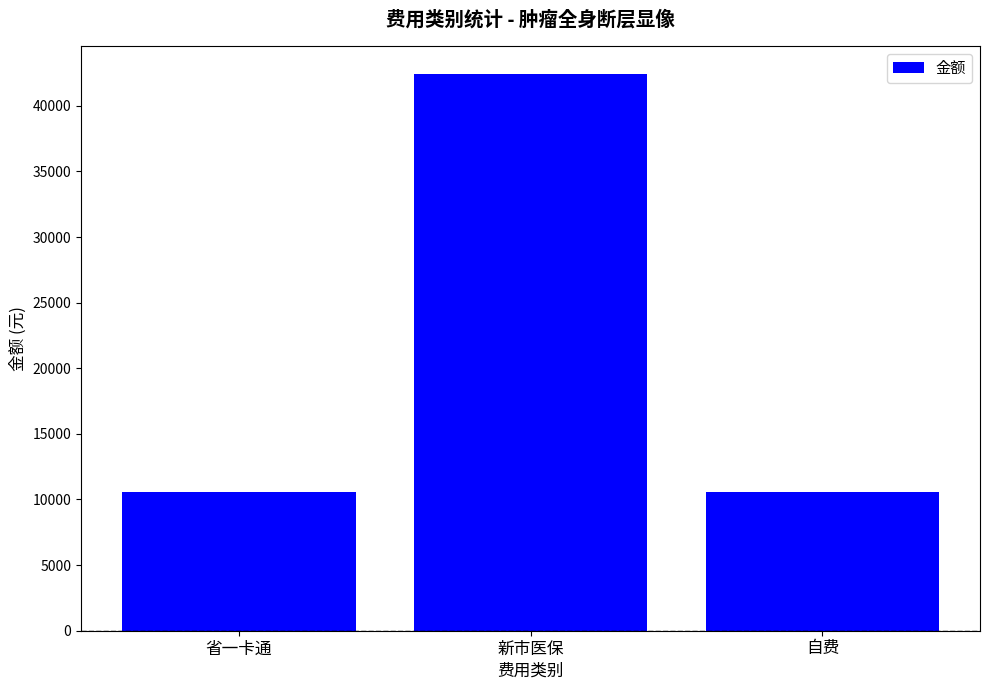

At which category does the chart reach its peak across all series?

新市医保